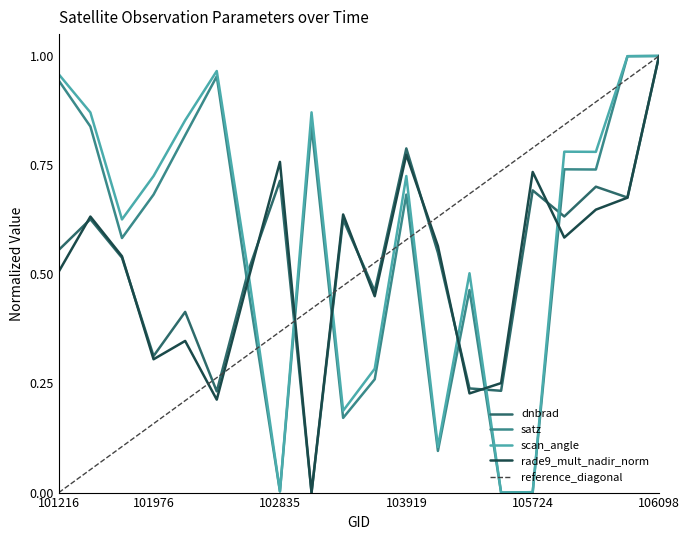

In satz, how many points are lower than both neighbors (excluding endpoints)?

6